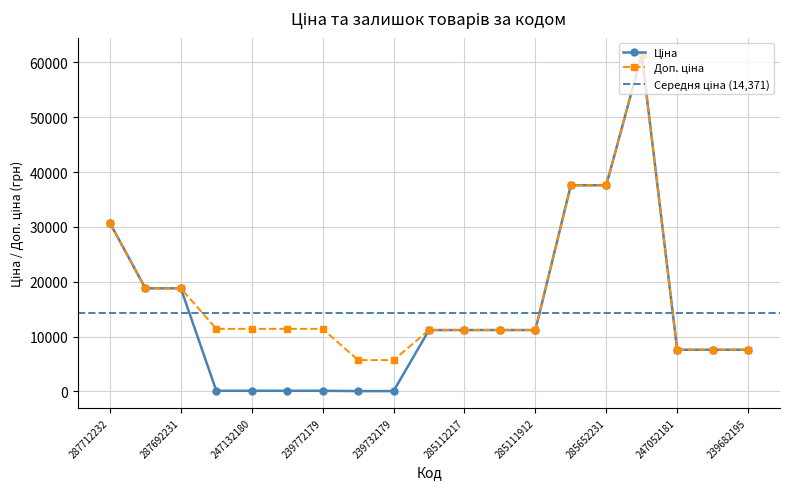

What is the smallest value displayed?

57.0